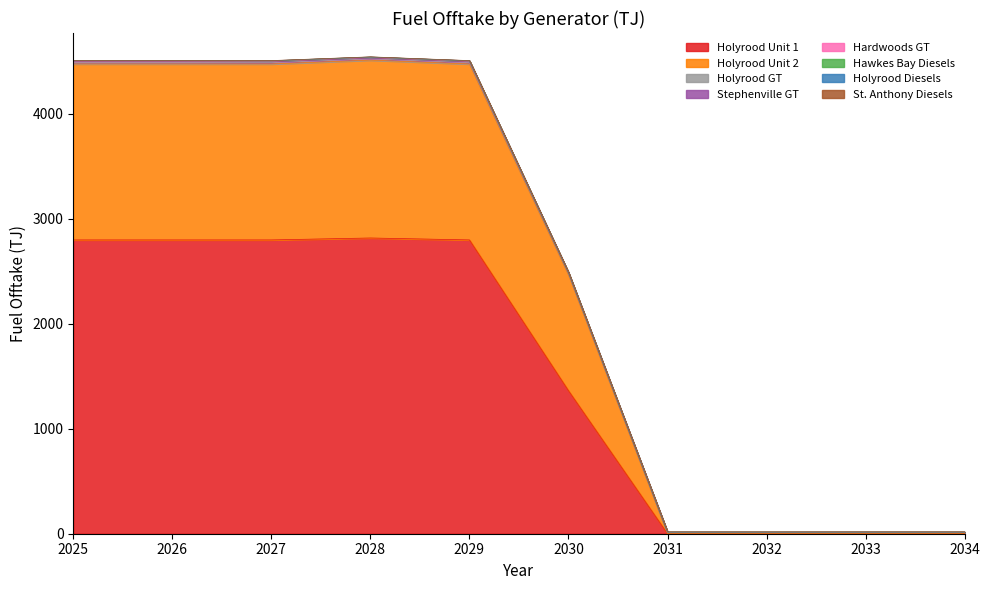

What is the difference between the highest and lowest values at 2034?

17.8